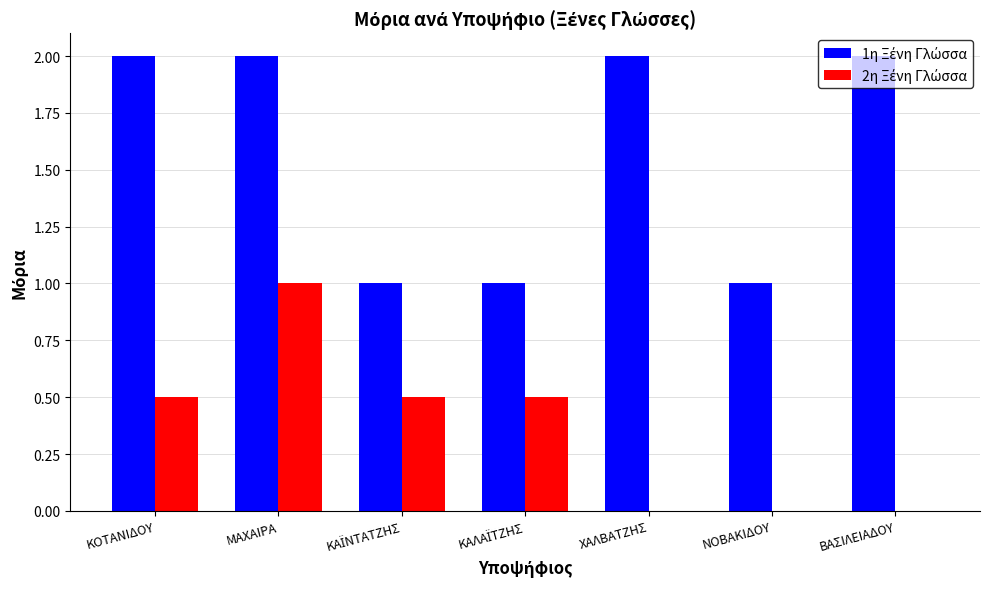

What is the total value across all series at ΚΟΤΑΝΙΔΟΥ?

2.5